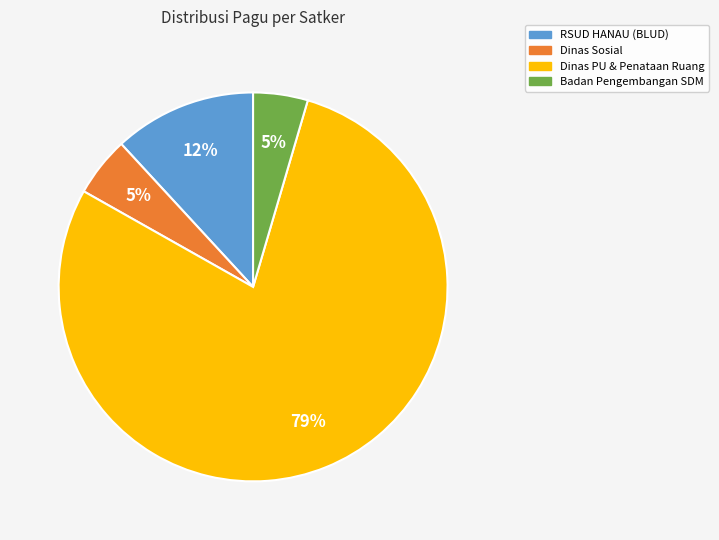

To the nearest percent, what is the average slice percentage?

25%